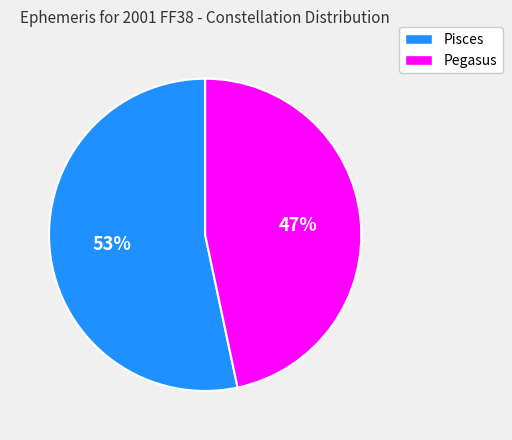

Which slice is the largest?

Pisces